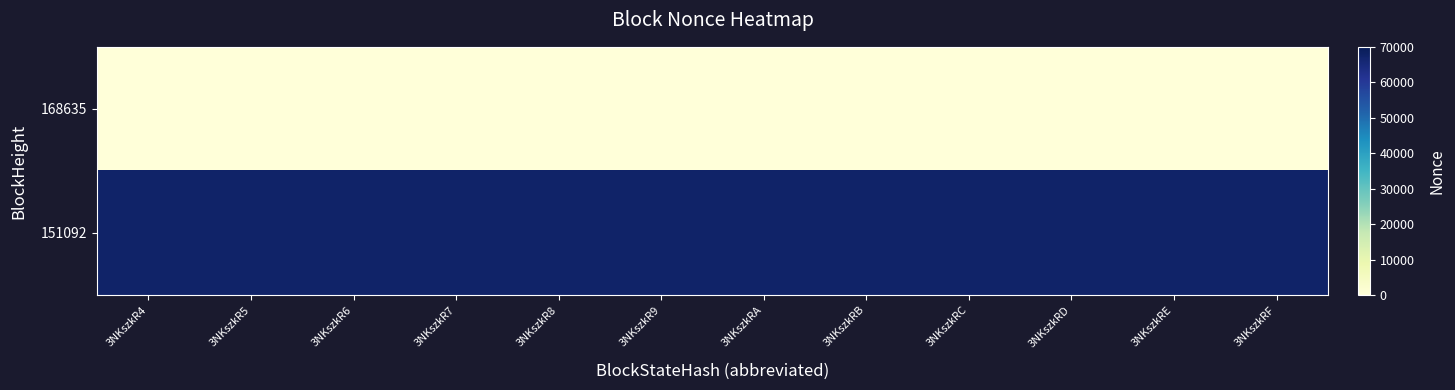

Rank the series at 3NKszkRE from lowest to highest value.

168635, 151092